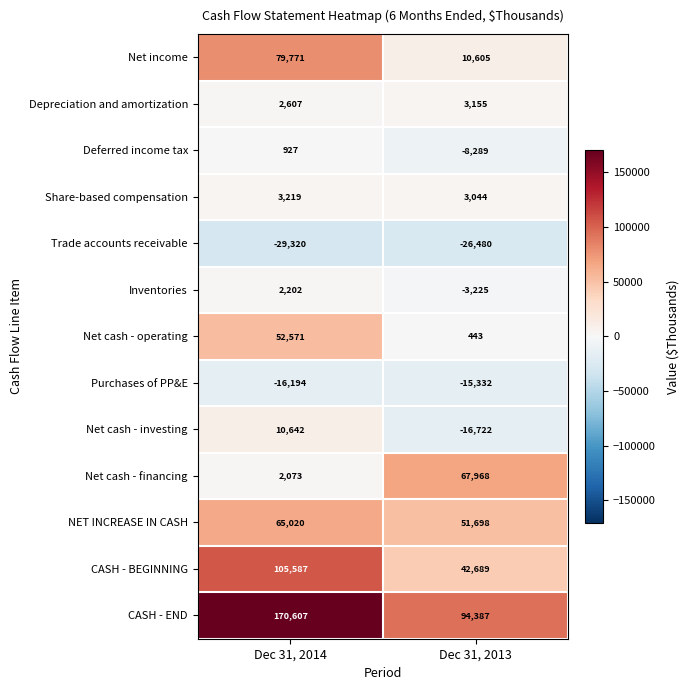

What is the difference between the highest and lowest values at Dec 31, 2014?

199927